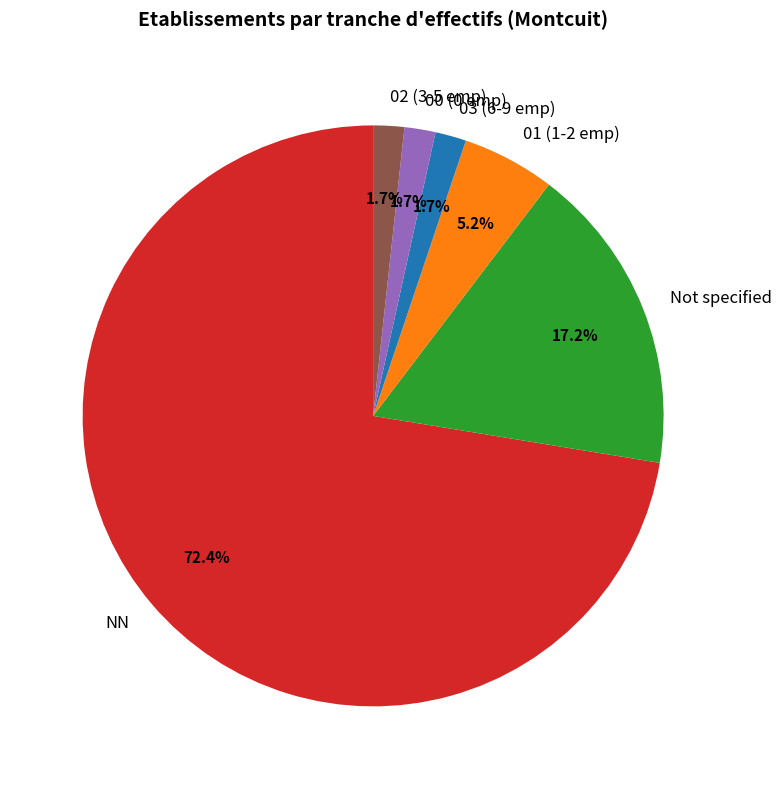

How many slices are in this pie chart?

6